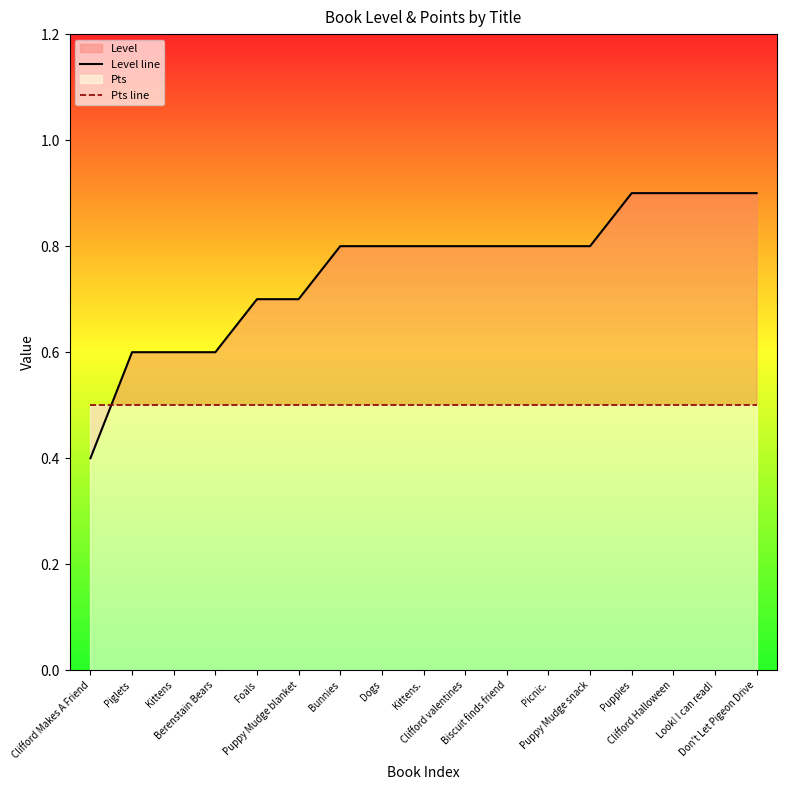

What value does the Pts line series have at Kittens.?

0.5